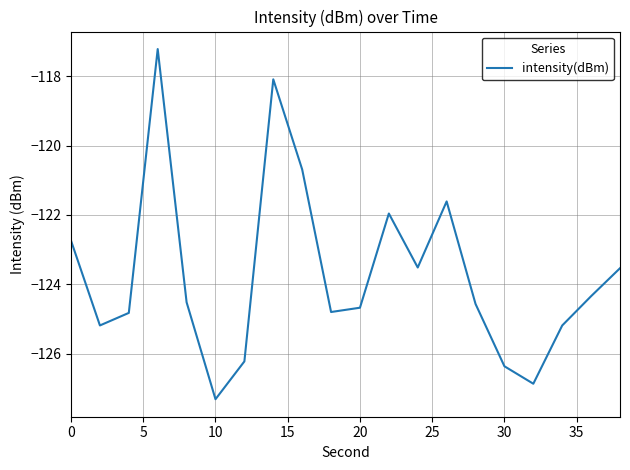

What is the difference between the maximum and minimum values?

10.1